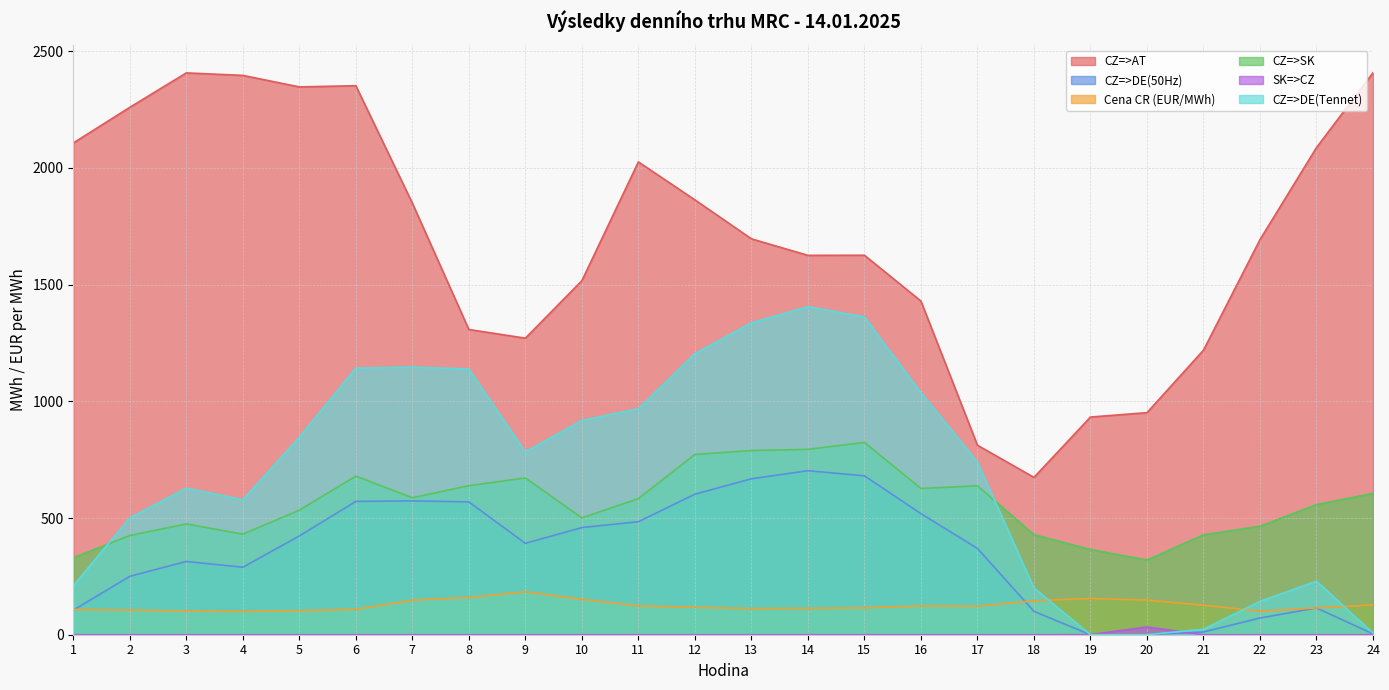

Which series has the largest range (max minus min)?

CZ=>AT